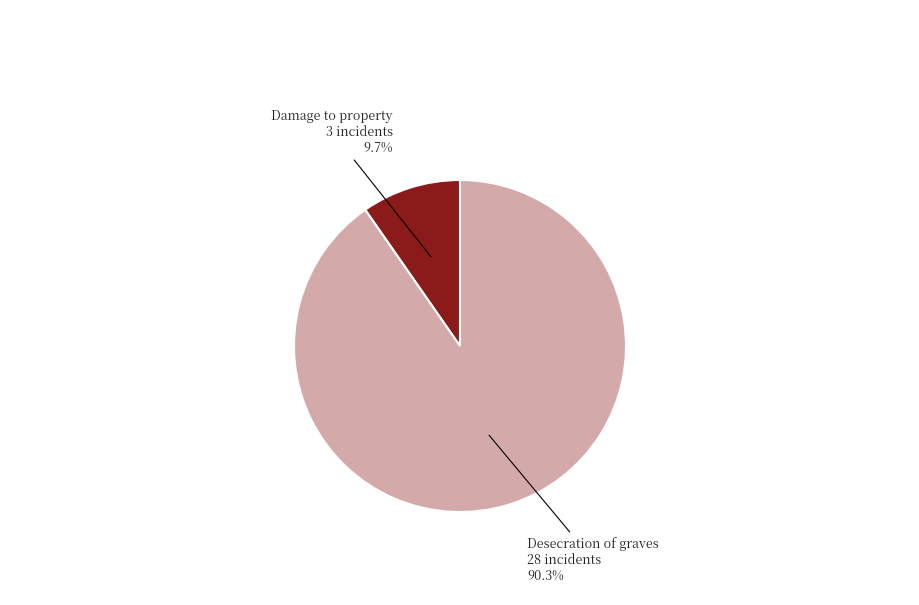

Is there a majority slice in this chart?

Yes